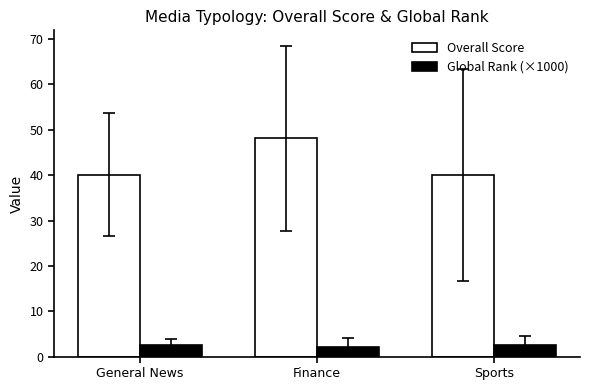

Read the Overall Score value at Finance.

48.1